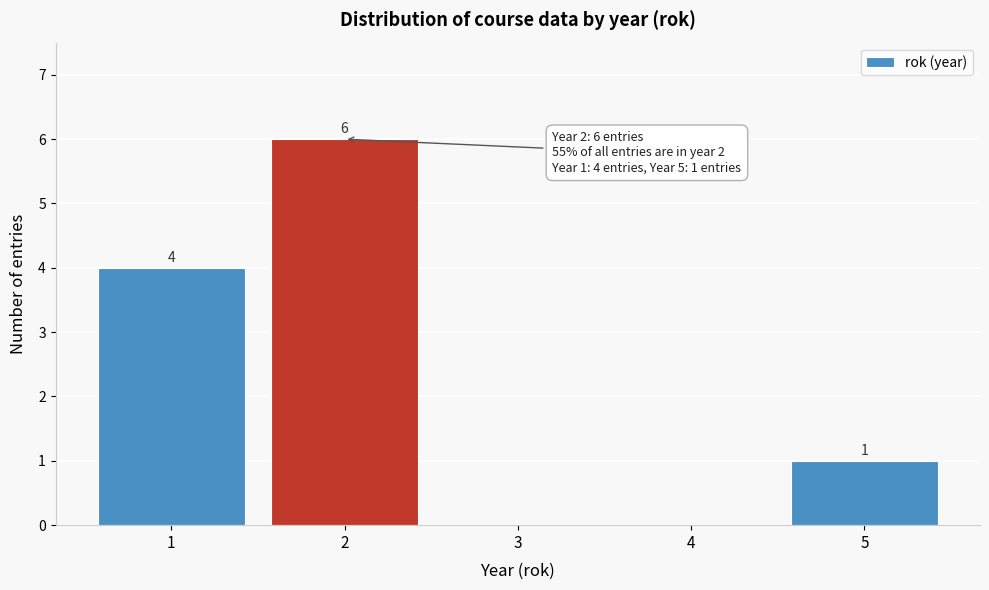

Over which range of the x-axis is the bar tallest?

1.5 to 2.5